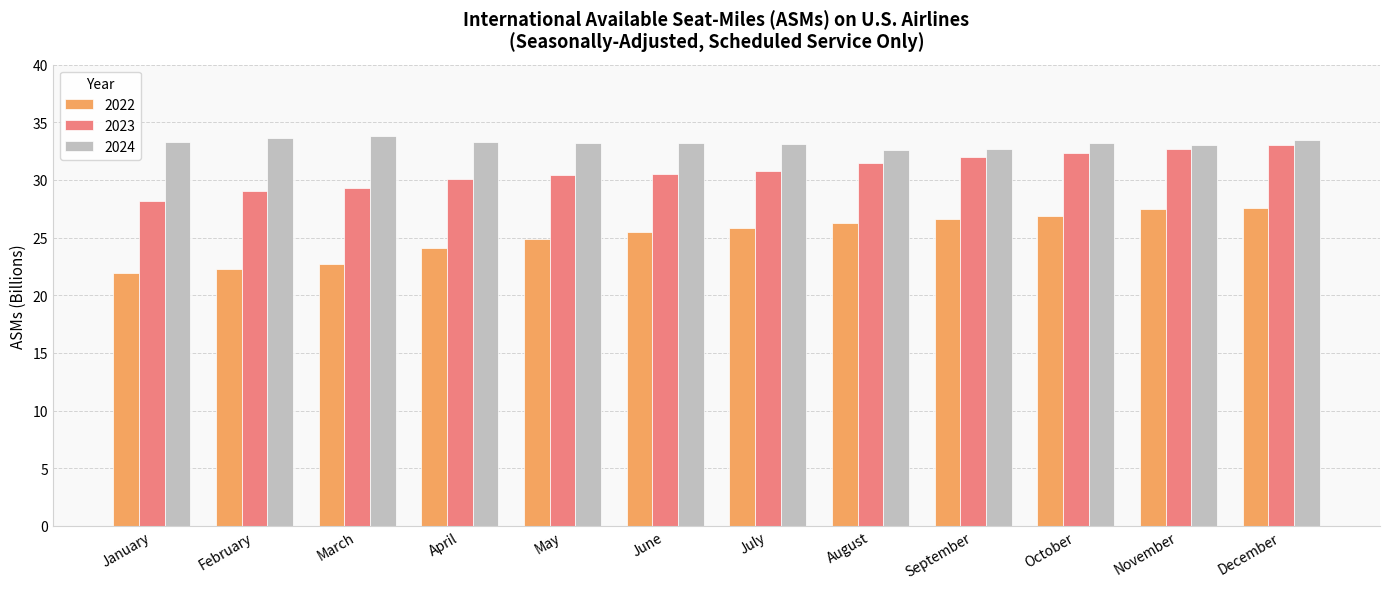

What is the sum of all 2023 values?

369.8